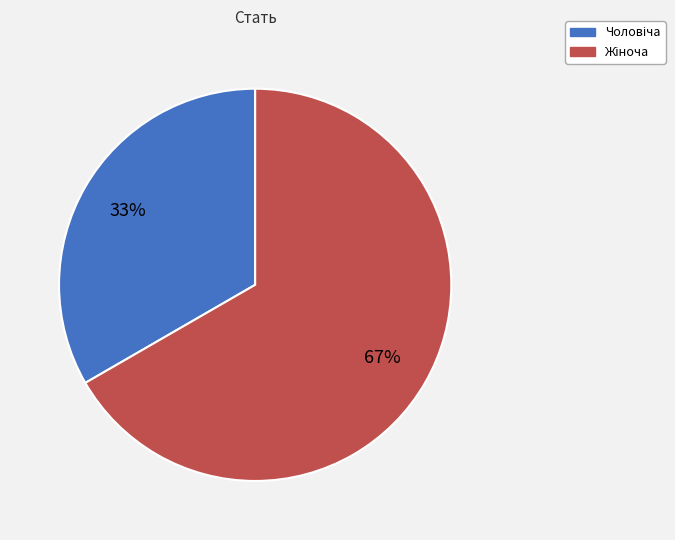

To the nearest percent, what is the average slice percentage?

50%